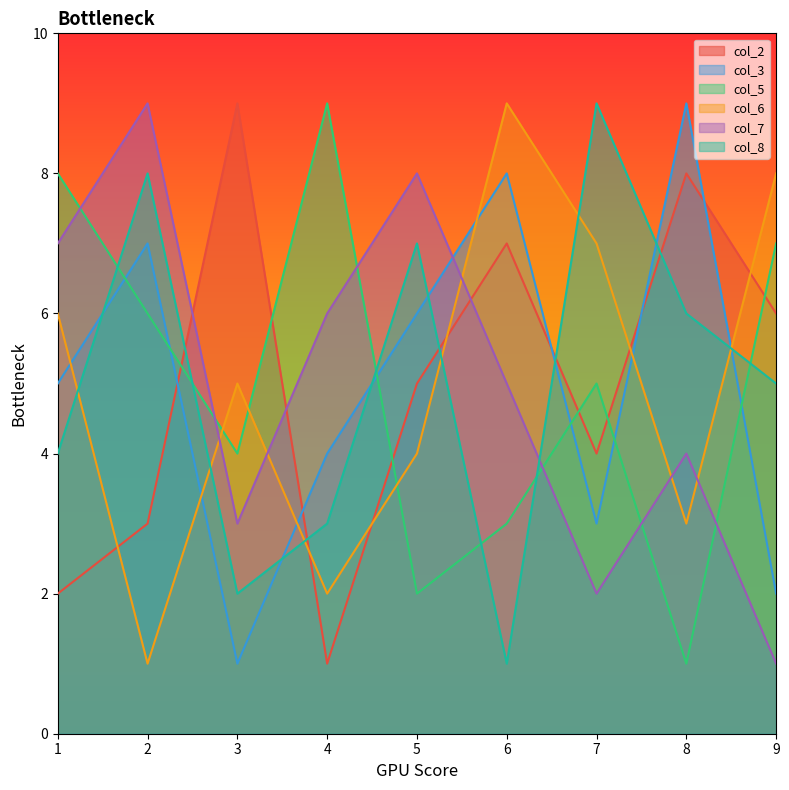

At which label does col_6 reach its peak?

6